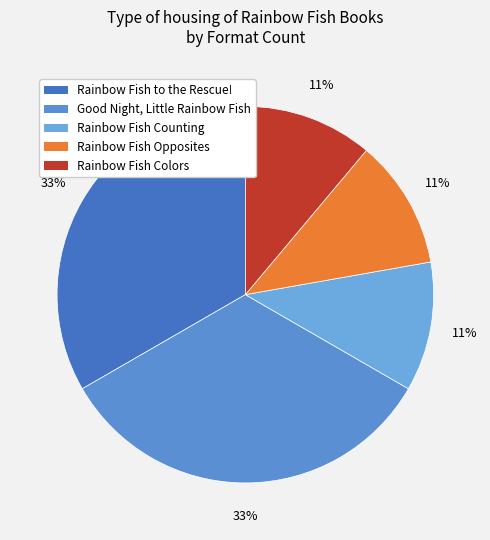

Is Rainbow Fish to the Rescue! the majority of the pie?

No